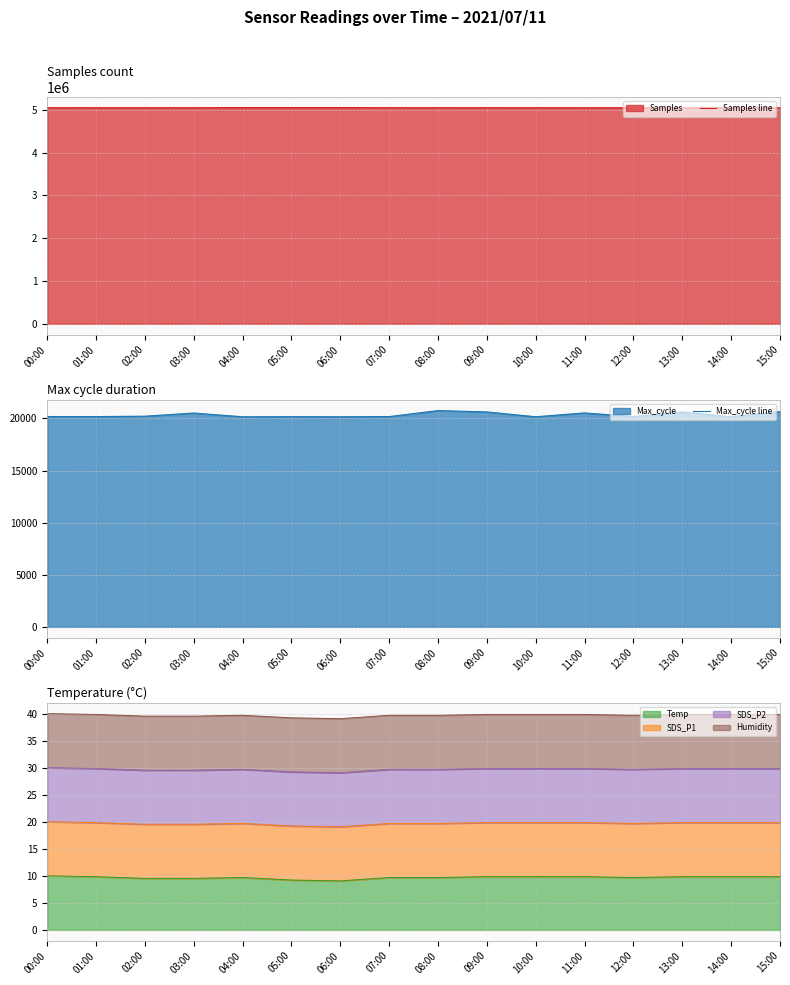

Is it true that Samples line equals 5056209 at 05:00?

True